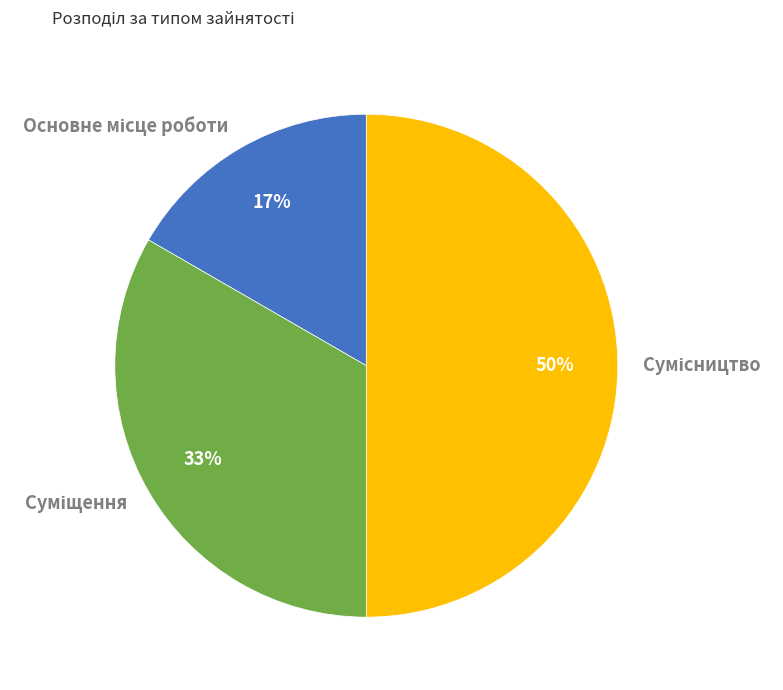

To the nearest percent, what is the difference between the largest and smallest slice percentages?

33%